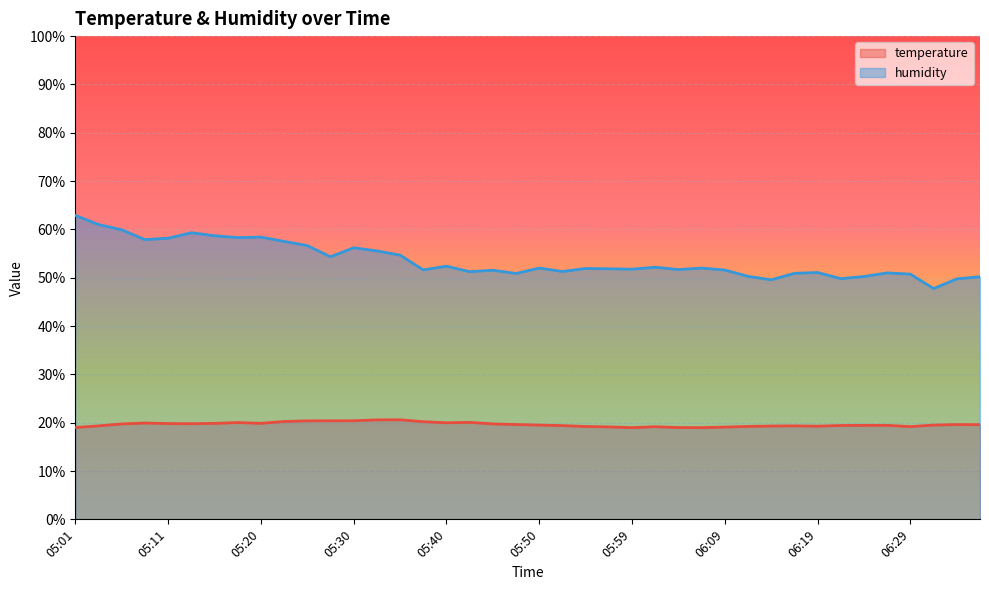

True or false: temperature has more than 1 interior local peaks.

True